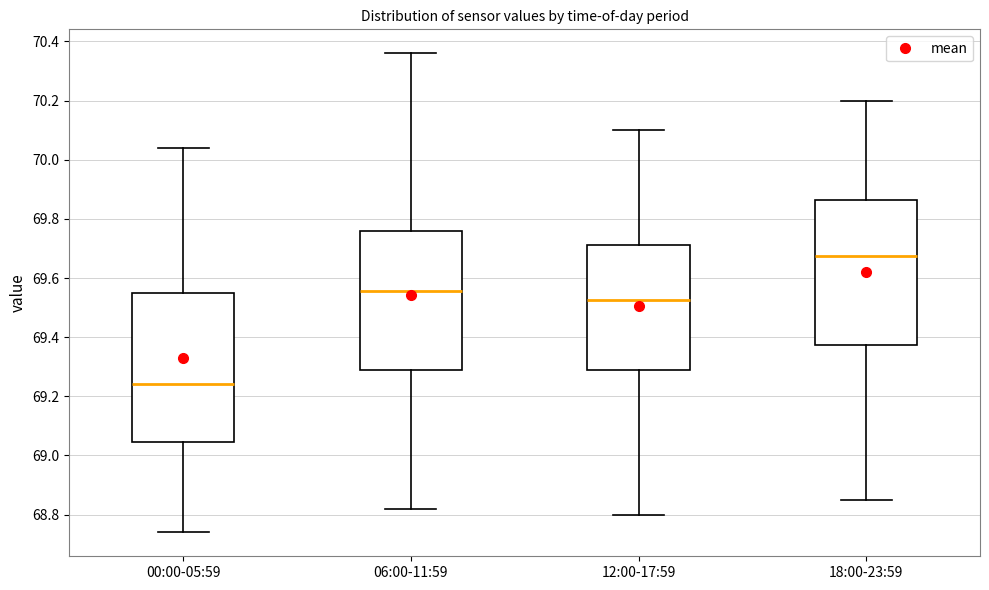

Reading left to right, read every box against the y-axis: the position of its median line, the range the box covers, and the ends of its whiskers. The values are not printed on the chart, so give them approximately, as read against the axis.

00:00-05:59: median 69.24, box 69.04 to 69.56, whiskers 68.74 to 70.04
06:00-11:59: median 69.56, box 69.28 to 69.76, whiskers 68.82 to 70.36
12:00-17:59: median 69.52, box 69.28 to 69.72, whiskers 68.80 to 70.10
18:00-23:59: median 69.68, box 69.38 to 69.86, whiskers 68.86 to 70.20